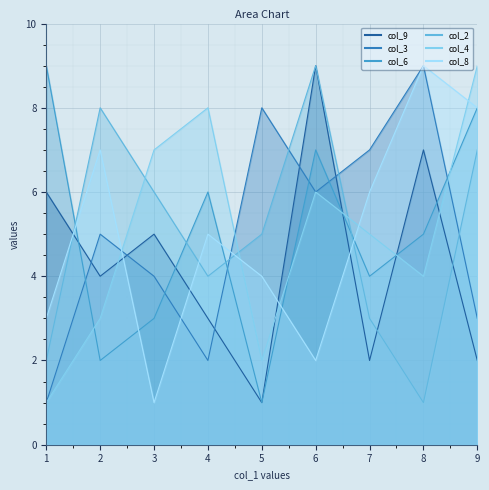

How many intersections are there between col_3 and col_2?

5